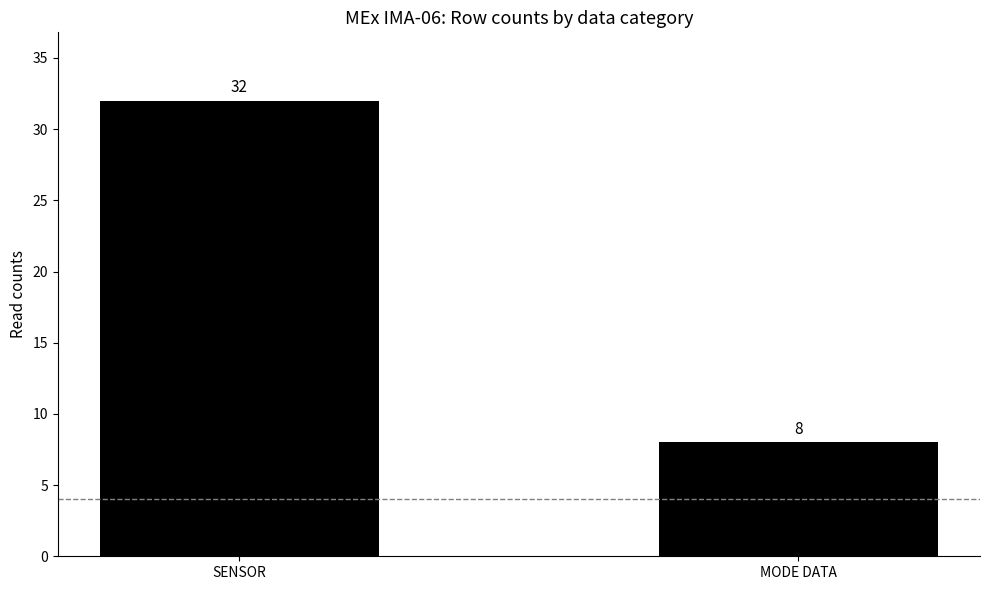

Reading left to right, extract all data points from this chart.

SENSOR=32	MODE DATA=8